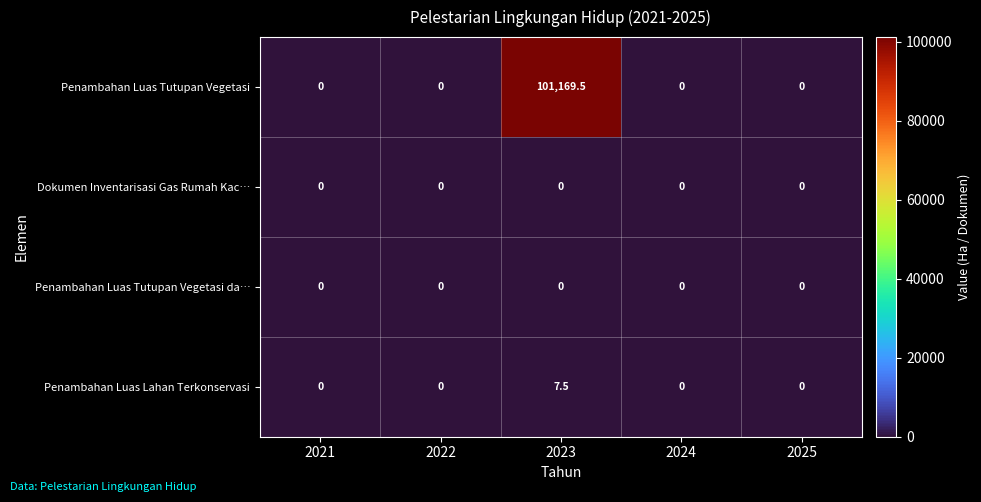

At which label does Penambahan Luas Tutupan Vegetasi reach its peak?

2023